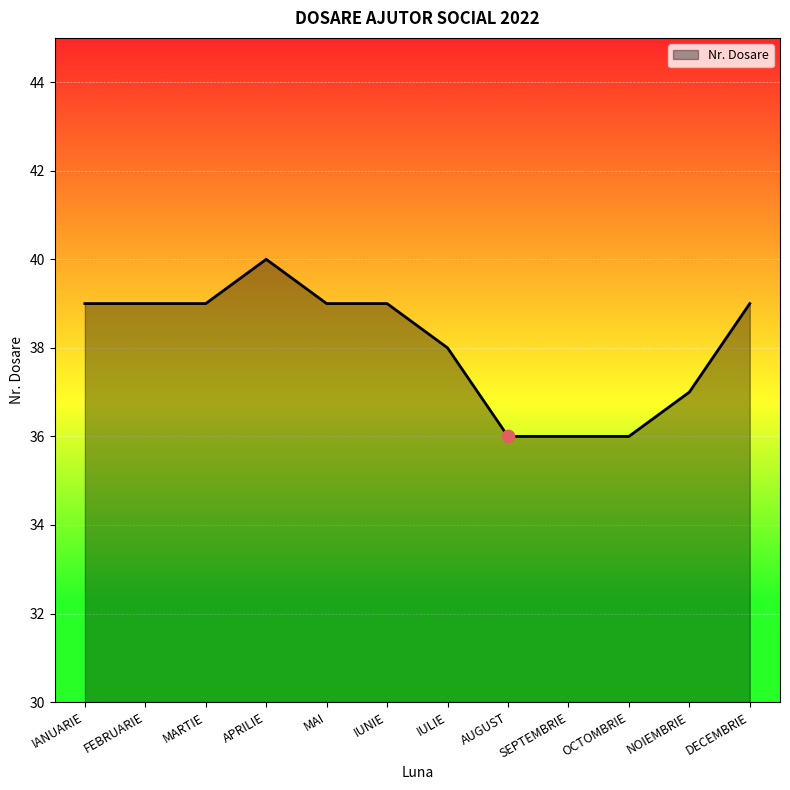

What is the change in value from IANUARIE to AUGUST?

-3